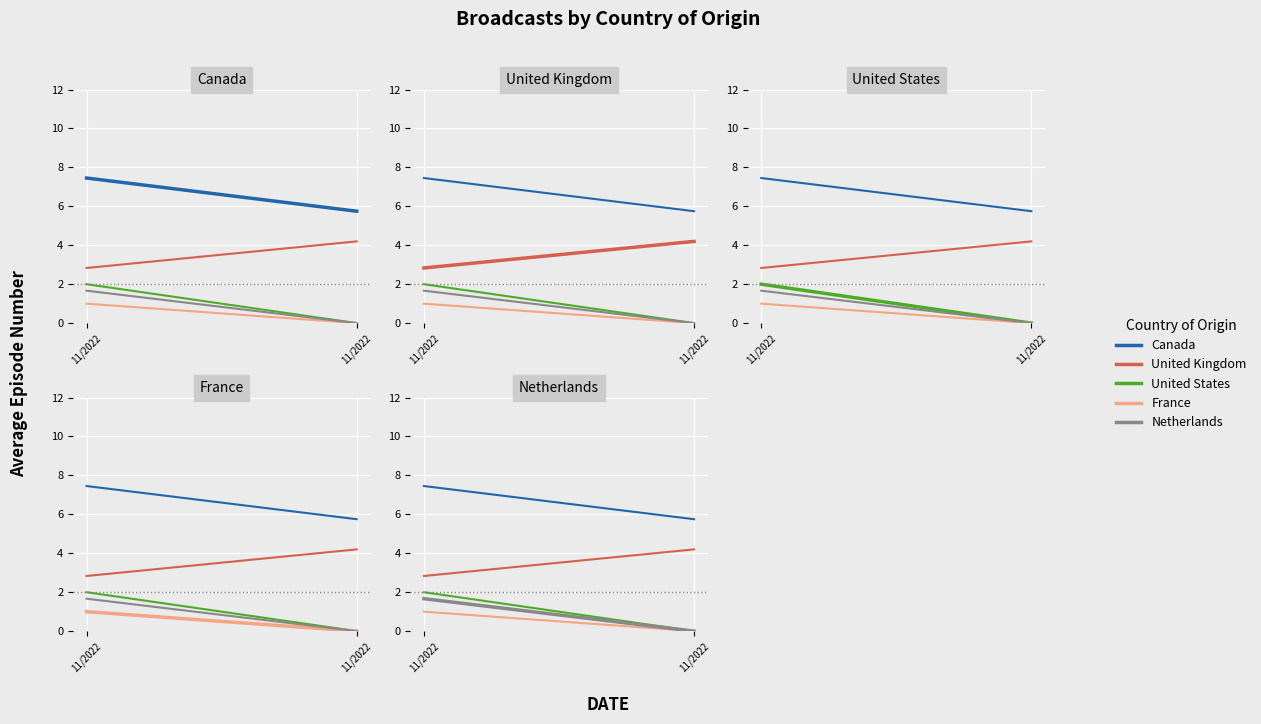

Which has a higher value, 11/2022 or 11/2022?

11/2022